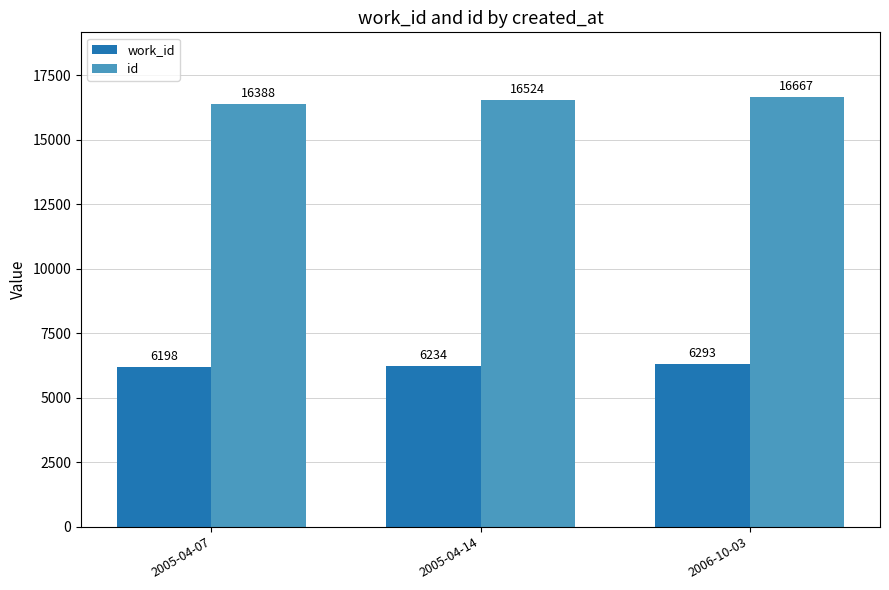

What is the label of the 3rd bar from the left?

2006-10-03